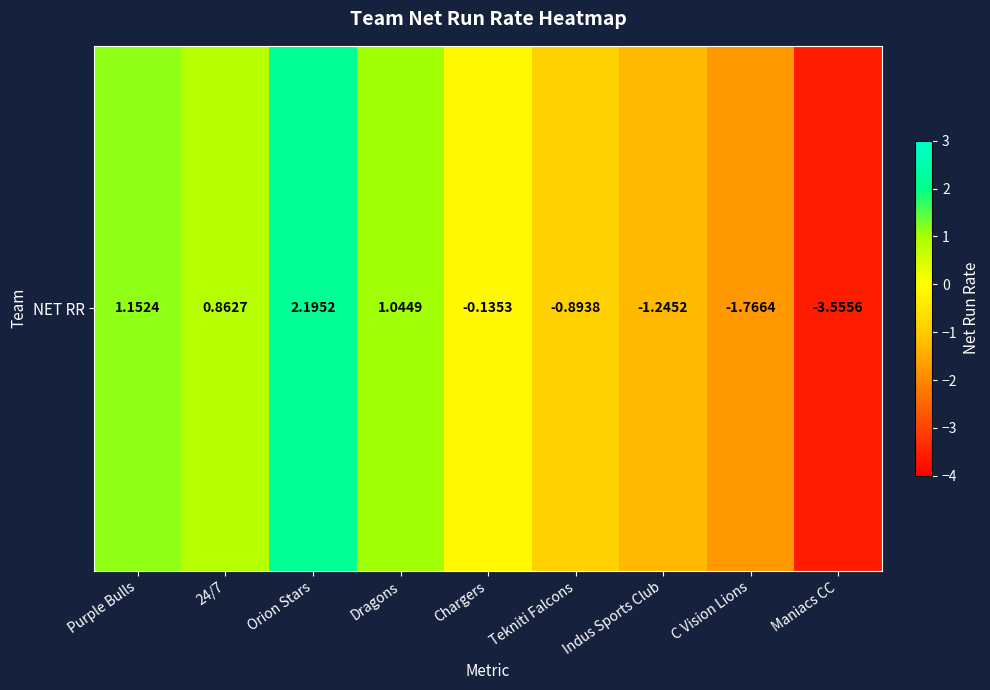

Rank the categories by value from lowest to highest.

Maniacs CC, C Vision Lions, Indus Sports Club, Tekniti Falcons, Chargers, 24/7, Dragons, Purple Bulls, Orion Stars